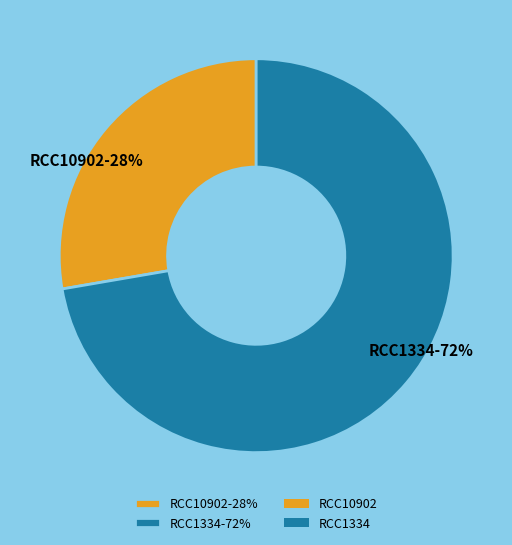

To the nearest percent, what portion does RCC1334 represent?

72%